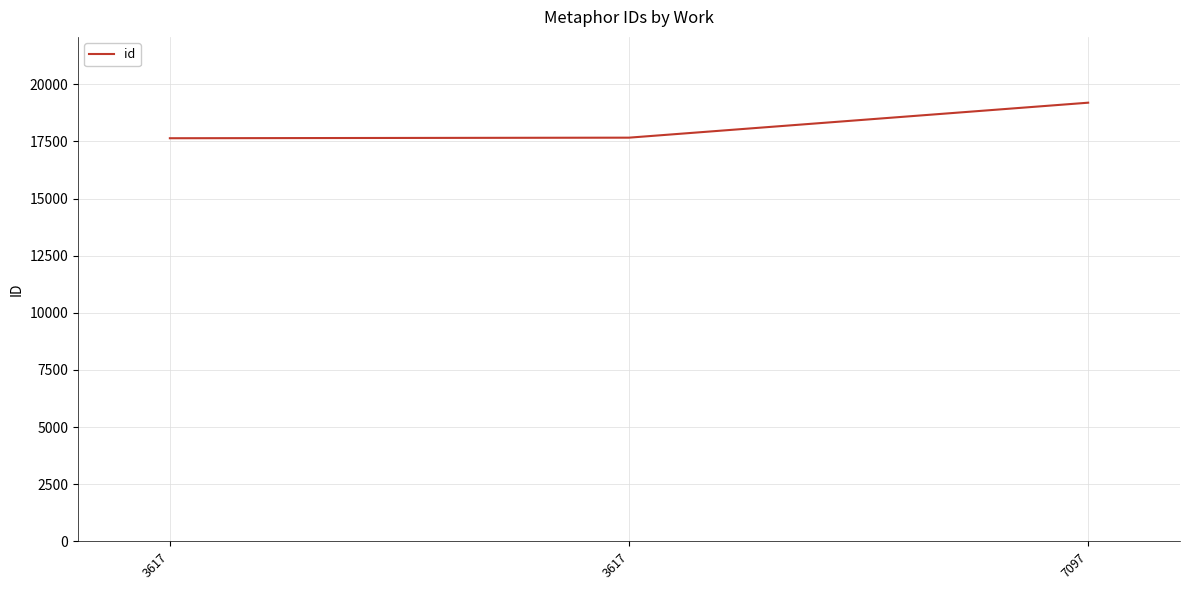

What is the difference between the values at 3617 and 3617?

25